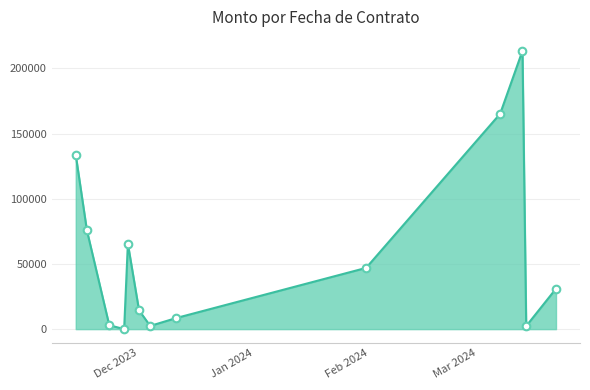

What is the greatest value displayed?

213408.9